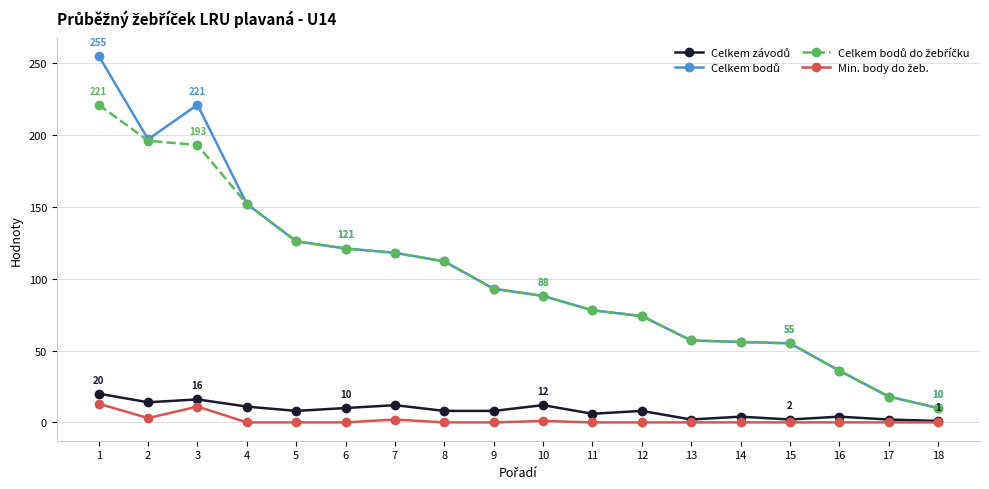

What is the maximum value shown in the chart?

255